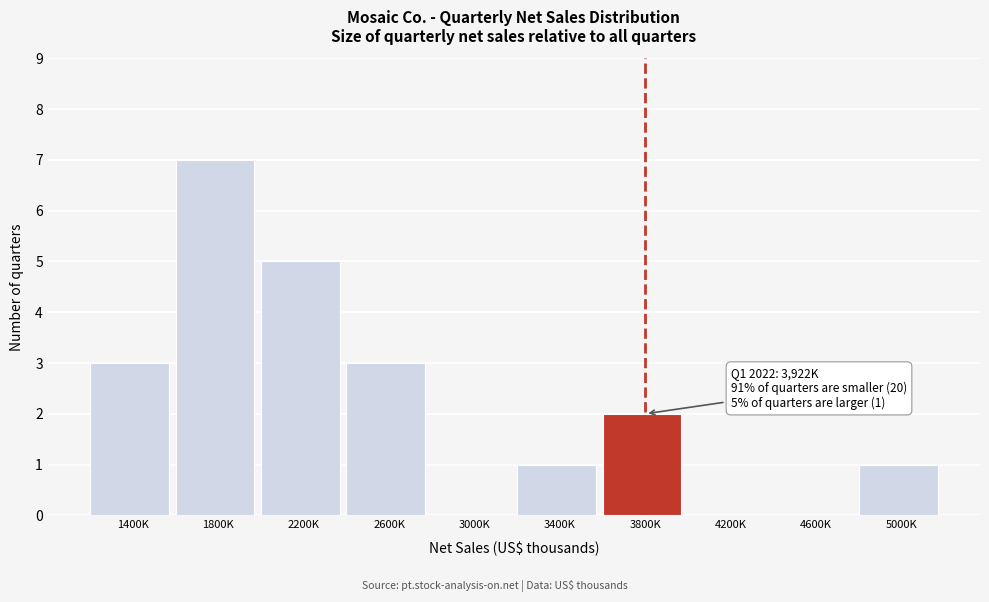

Reading left to right, extract all data points from this chart.

1400K=3	1800K=7	2200K=5	2600K=3	3000K=0	3400K=1	3800K=2	4200K=0	4600K=0	5000K=1